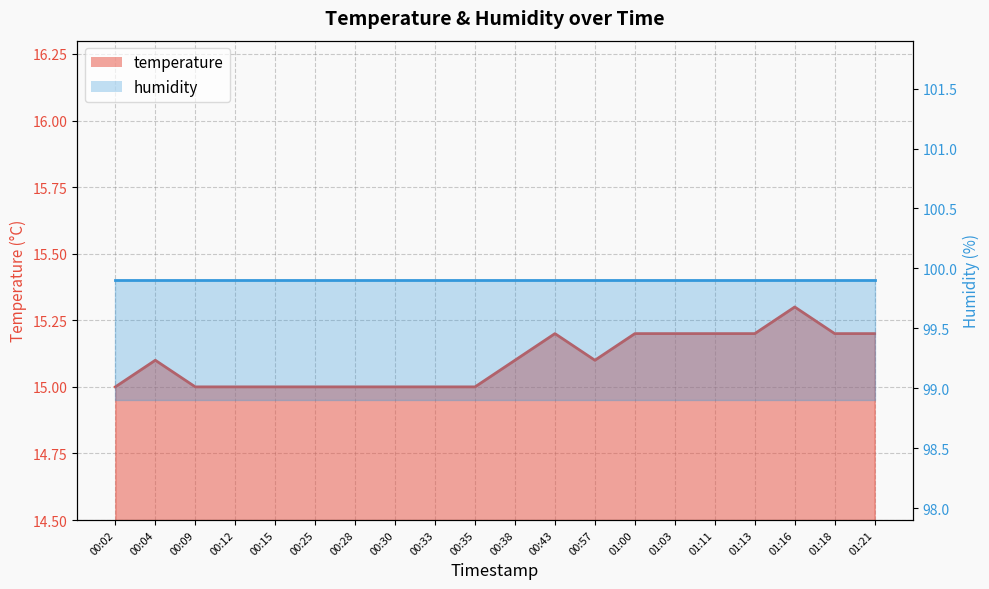

What is the difference between the maximum and second lowest values?

0.3